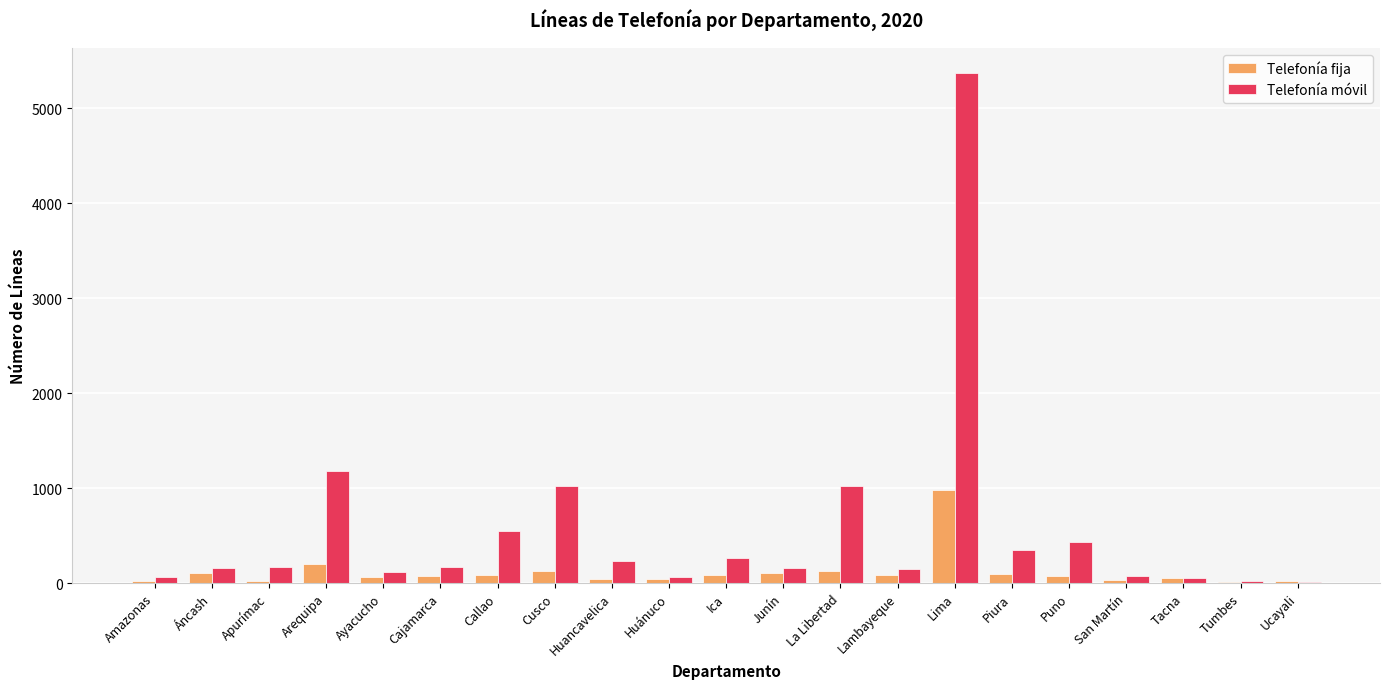

Which category has the highest value in the Telefonía fija series?

Lima